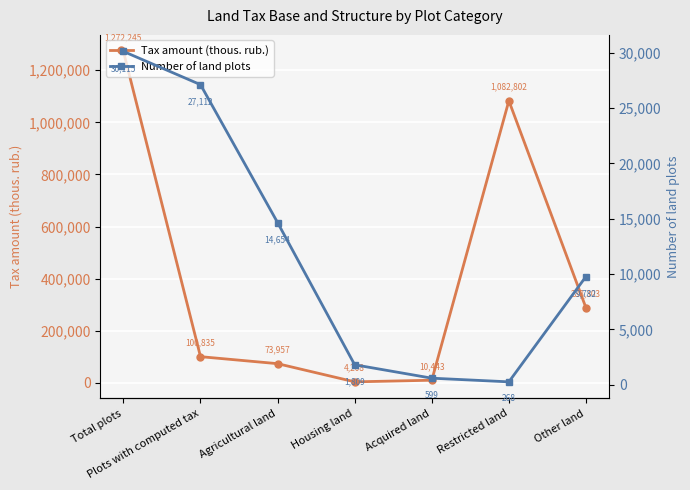

What are all the series names shown in the legend?

Tax amount (thous. rub.), Number of land plots